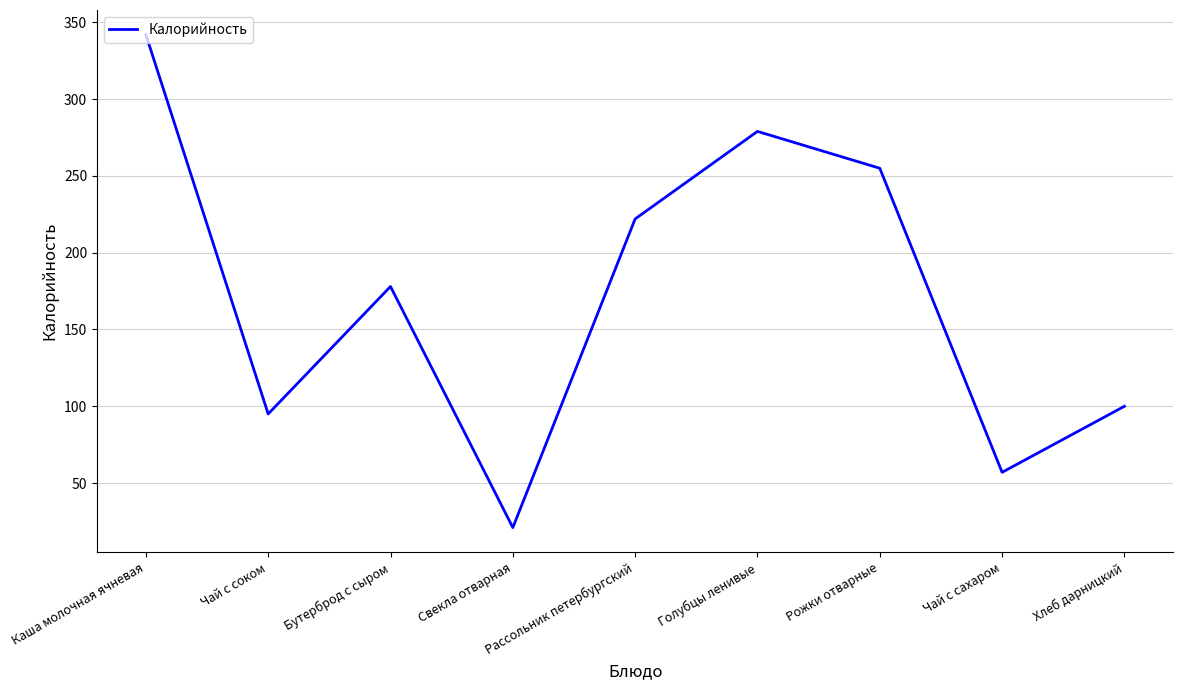

What is the difference between the maximum and second lowest values?

285